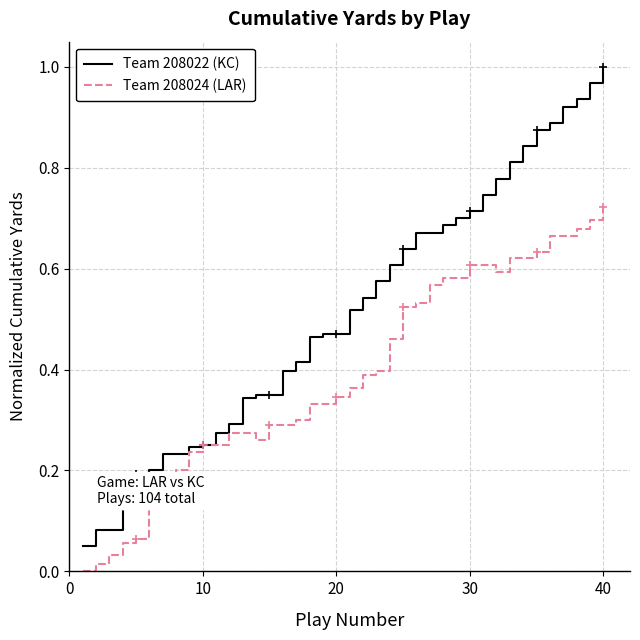

Which series has the largest total across all categories?

Team 208022 (KC)